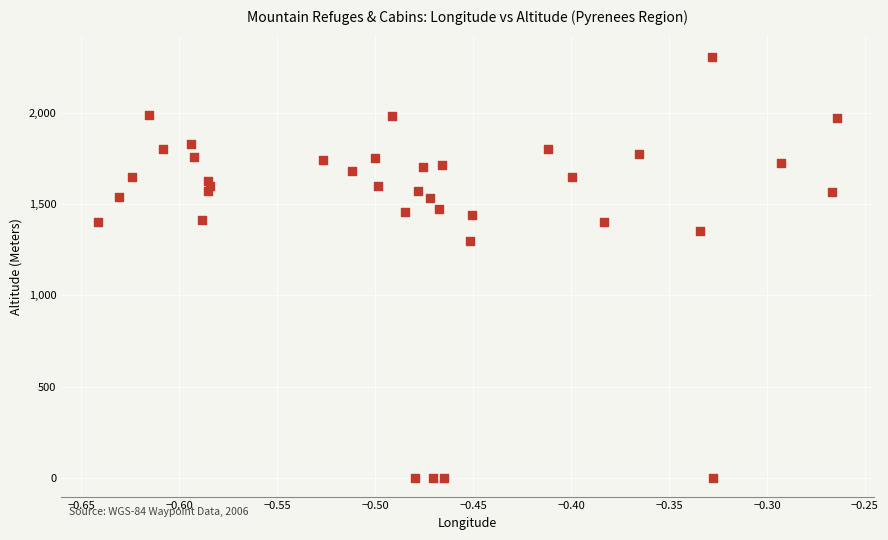

What Y value in the scatter plot is closest to 1152?

1300